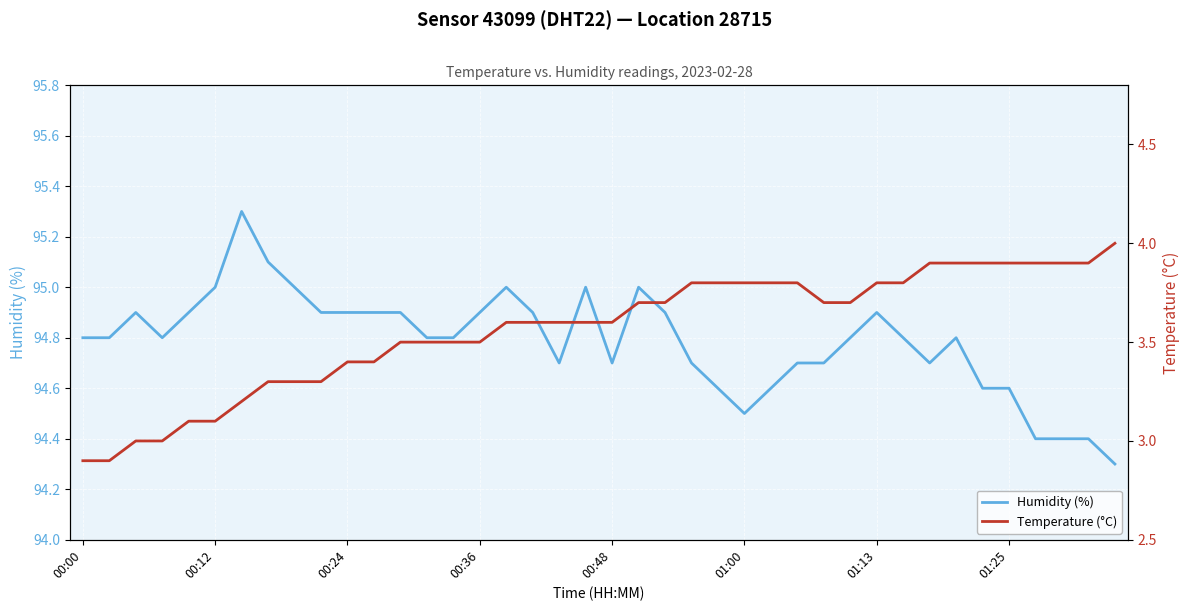

True or false: Humidity (%) and Temperature (°C) cross at least once.

False